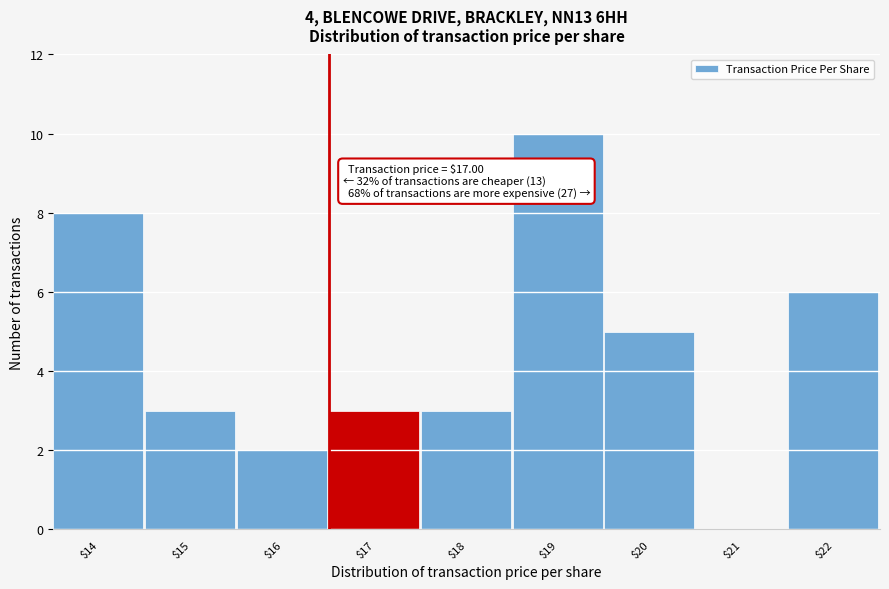

What is the sum of all values?

40